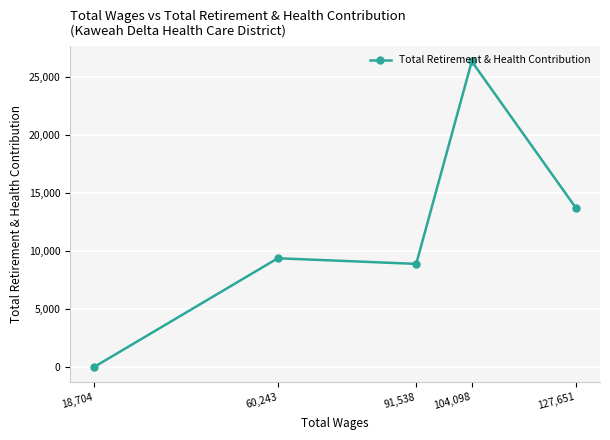

What is the average value?

11673